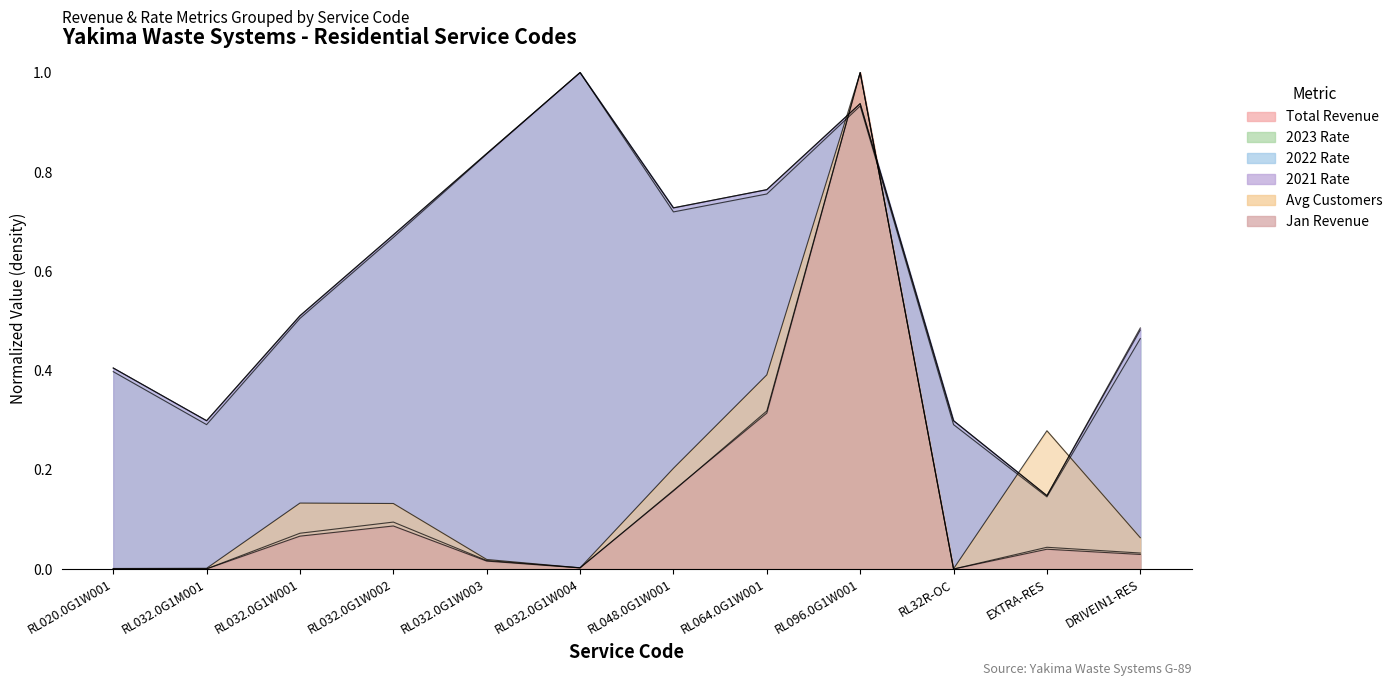

Rank the categories by 2022 Rate value from lowest to highest.

EXTRA-RES, RL032.0G1M001, RL32R-OC, RL020.0G1W001, DRIVEIN1-RES, RL032.0G1W001, RL032.0G1W002, RL048.0G1W001, RL064.0G1W001, RL032.0G1W003, RL096.0G1W001, RL032.0G1W004